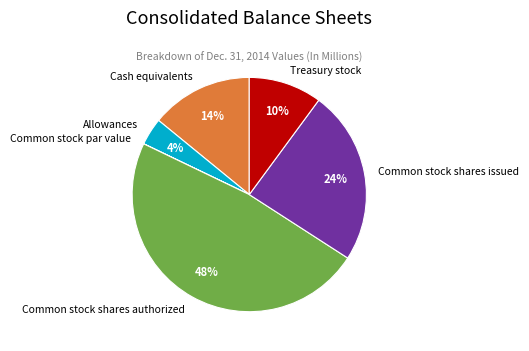

Approximately how many times larger is the value at Common stock shares issued compared to Common stock shares authorized?

0.5